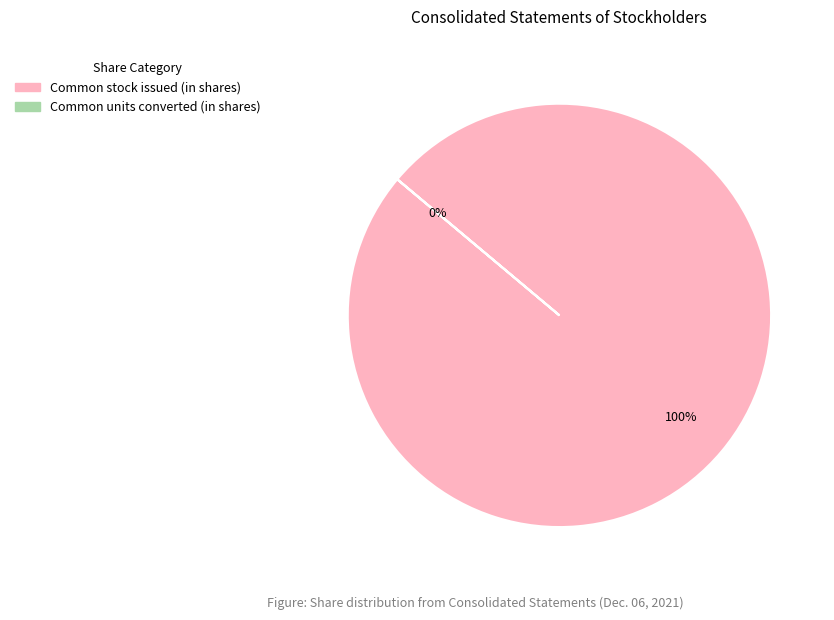

What is the total percentage of Common units converted (in shares) and Common stock issued (in shares)?

100.0%